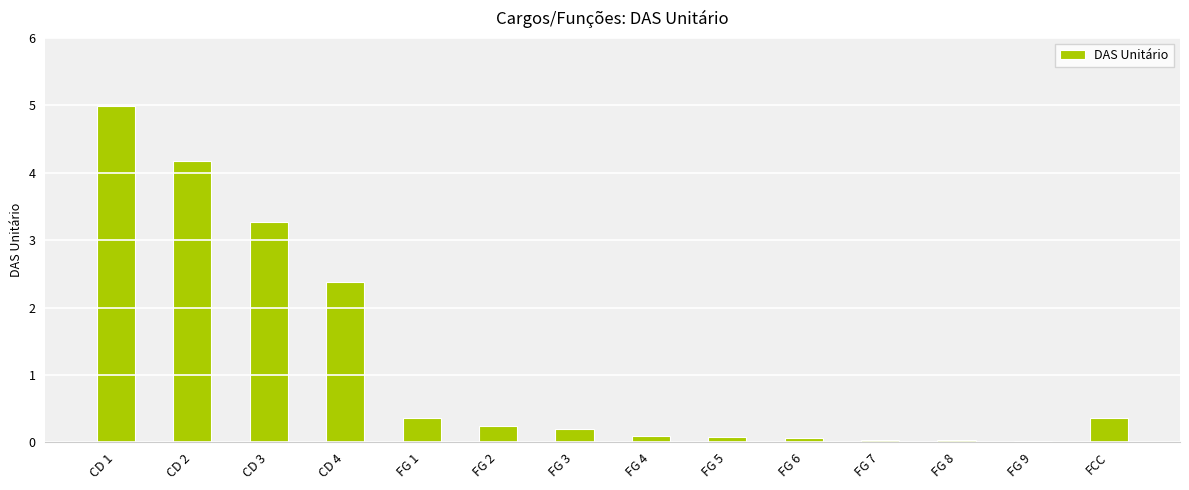

What is the maximum value shown in the chart?

5.0